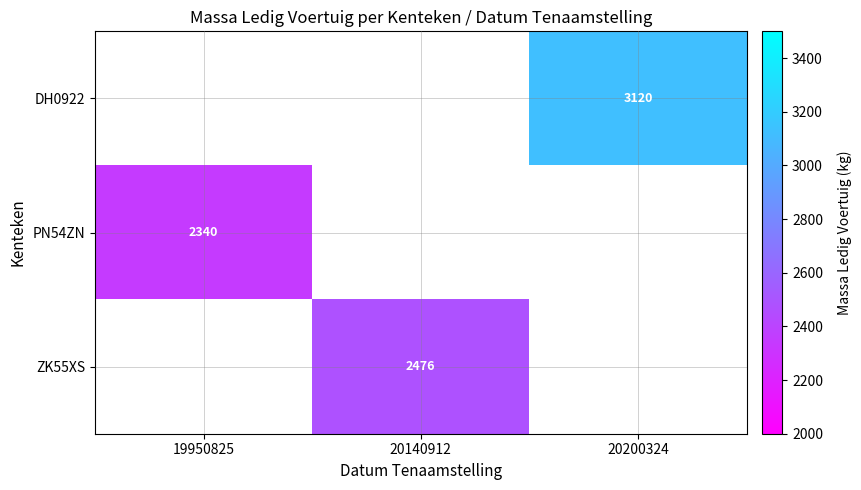

Is it true that DH0922 equals 3120.0 at 20200324?

True